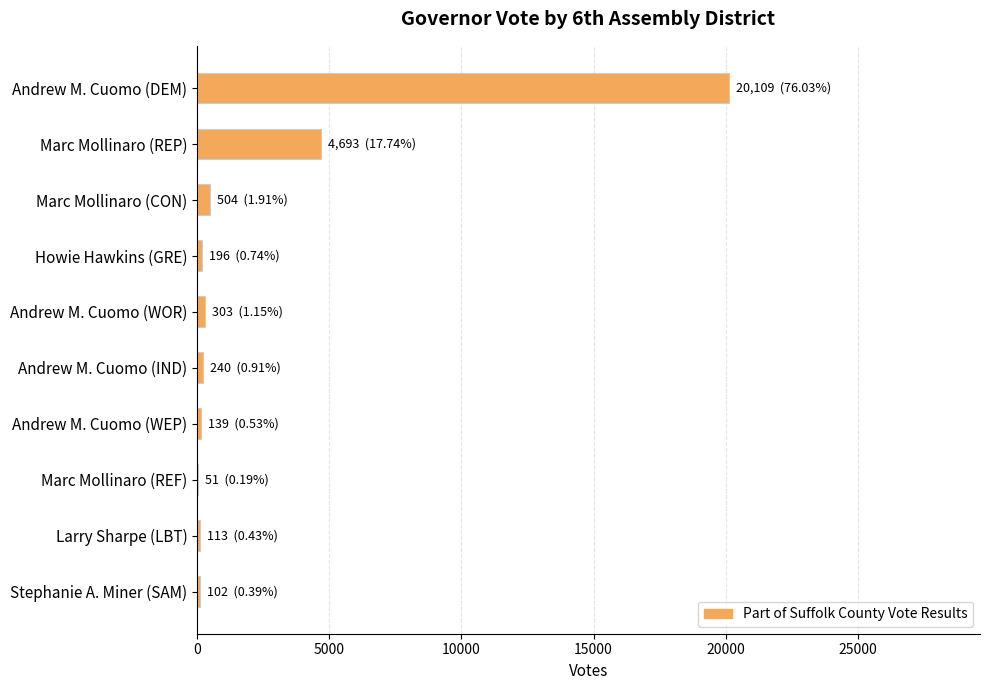

What is the greatest value displayed?

20109